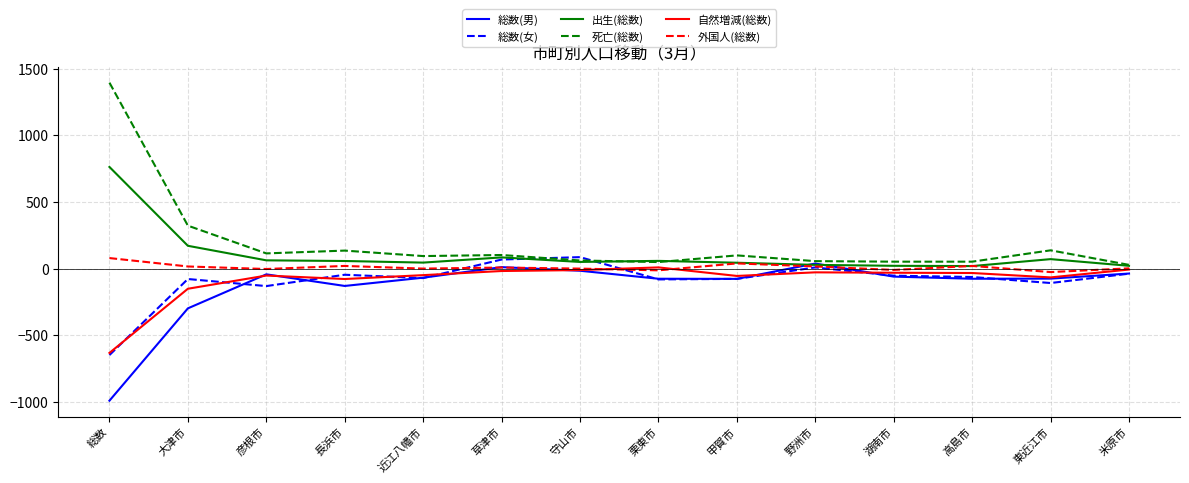

How many categories are shown in the chart?

14